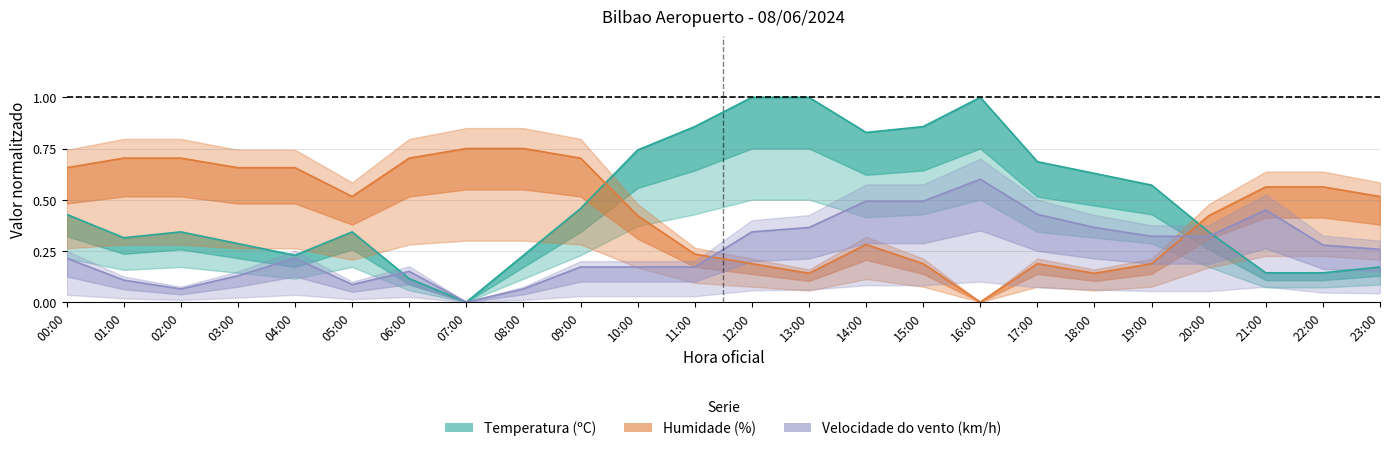

Reading left to right, extract all data points from this chart.

Temperatura (ºC): 0.4	0.3	0.3	0.3	0.2	0.3	0.1	0.0	0.2	0.5	0.7	0.9	1.0	1.0	0.8	0.9	1.0	0.7	0.6	0.6	0.3	0.1	0.1	0.2
Velocidade do vento (km/h): 0.2	0.1	0.1	0.1	0.2	0.1	0.1	0.0	0.1	0.2	0.2	0.2	0.3	0.4	0.5	0.5	0.6	0.4	0.4	0.3	0.3	0.4	0.3	0.3
Humidade (%): 0.7	0.7	0.7	0.7	0.7	0.5	0.7	0.8	0.8	0.7	0.4	0.2	0.2	0.1	0.3	0.2	0.0	0.2	0.1	0.2	0.4	0.6	0.6	0.5